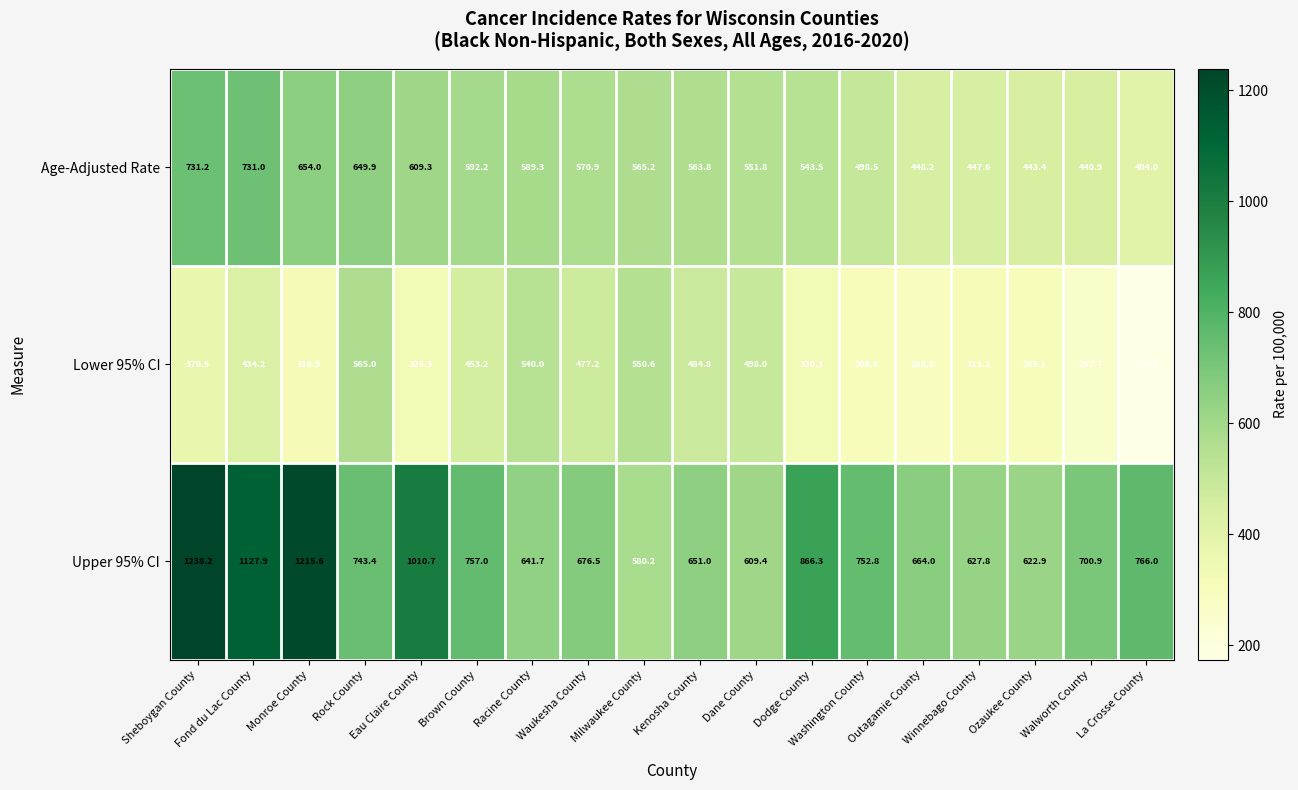

Count the number of categories in the chart.

18